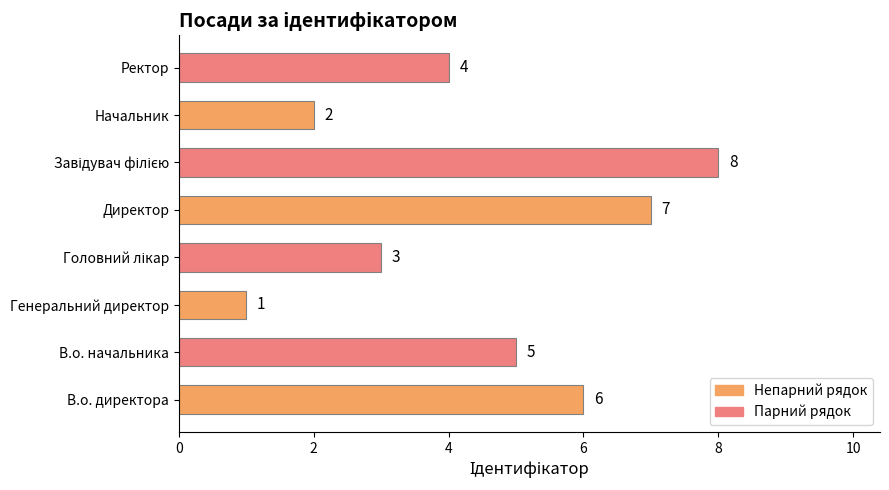

The chart shows a value of 10 at В.о. директора. True or false?

False